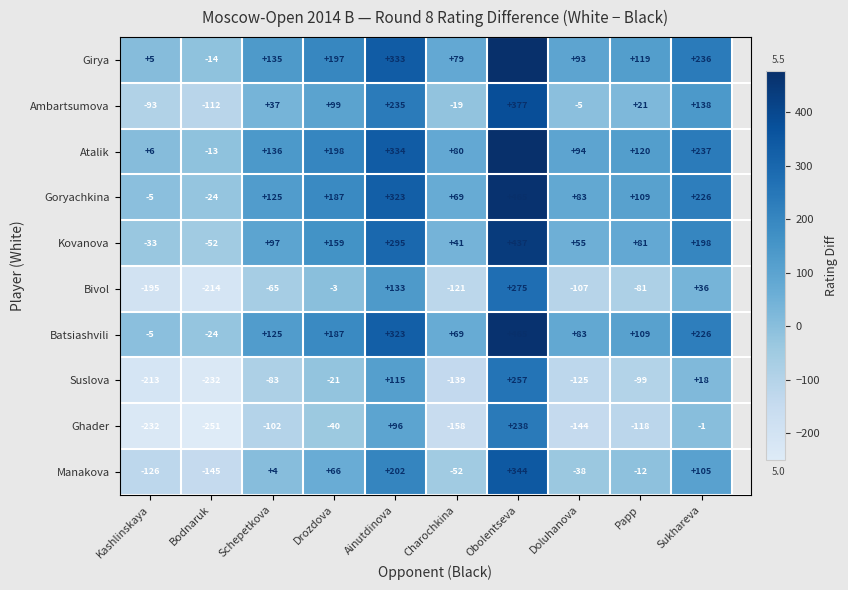

What is the difference between the Goryachkina values at Schepetkova and Ainutdinova?

198